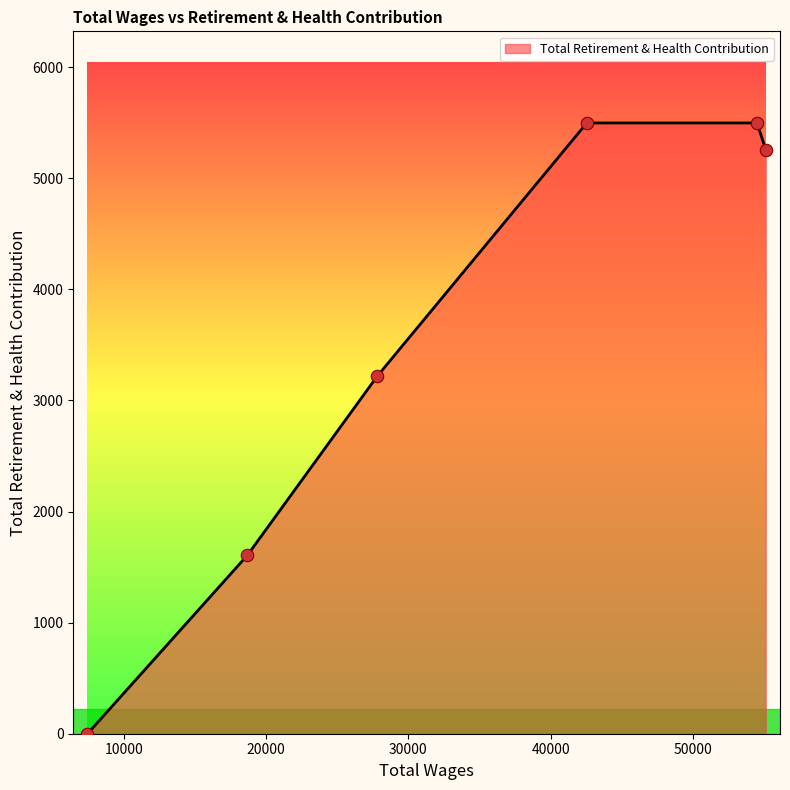

What is the difference between the maximum and minimum values?

5498